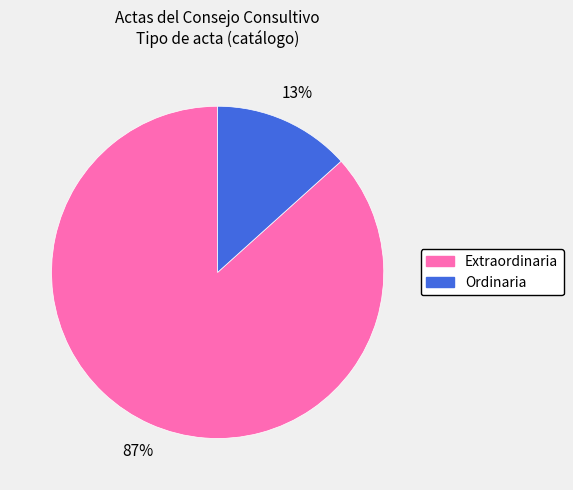

Which slice is the smallest?

Ordinaria